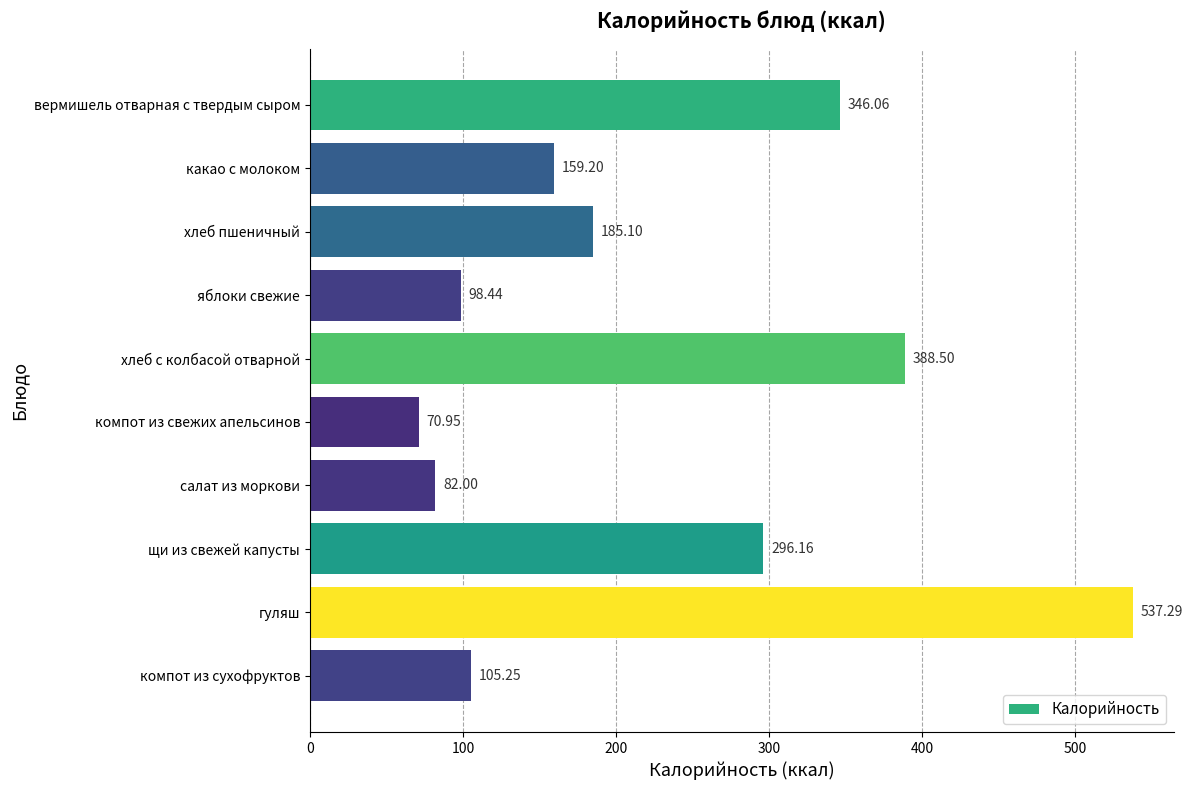

What is the average value?

226.9